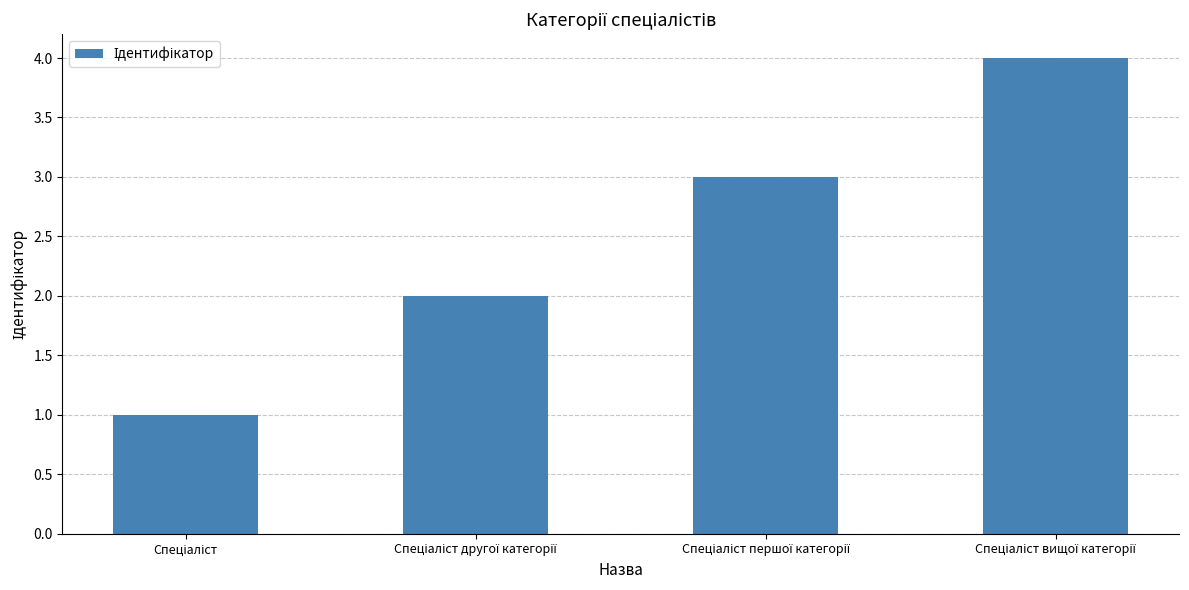

What is the maximum value shown in the chart?

4